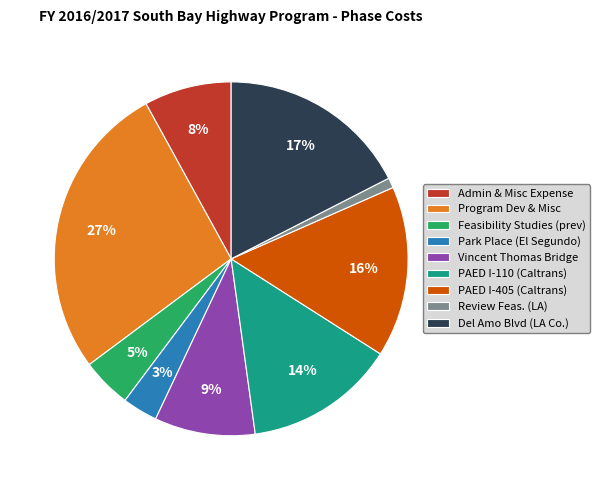

Between Admin & Misc Expense and Park Place (El Segundo), which is larger?

Admin & Misc Expense